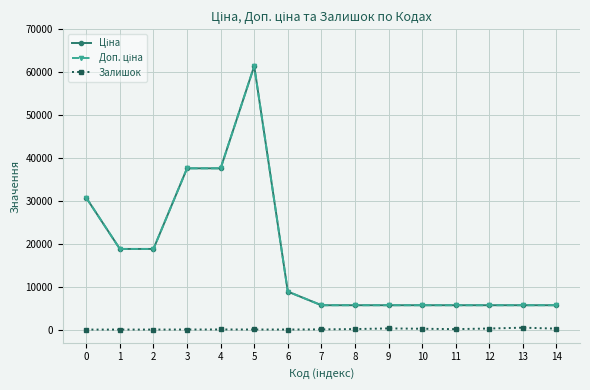

Reading right to left, transcribe all the data shown in this chart.

Ціна: 5673.8	5673.8	5673.8	5673.8	5673.8	5673.8	5673.8	5673.8	8856.7	61434.3	37593.6	37593.6	18796.8	18796.8	30717.1
Доп. ціна: 5673.8	5673.8	5673.8	5673.8	5673.8	5673.8	5673.8	5673.8	8856.7	61434.3	37593.6	37593.6	18796.8	18796.8	30717.1
Залишок: 220.0	441.0	246.0	99.0	190.0	270.0	113.0	42.0	11.0	16.0	23.0	13.0	0.0	0.0	0.0